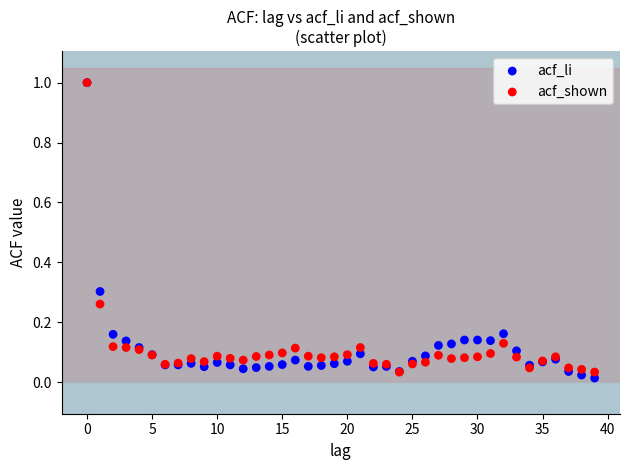

What are all the series names shown in the legend?

acf_li, acf_shown